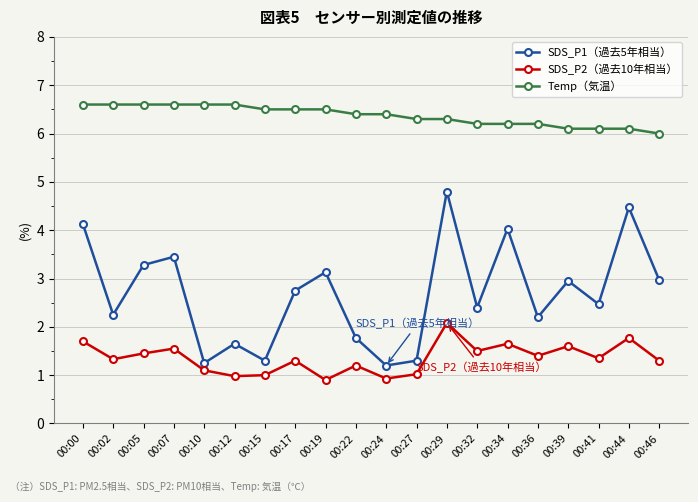

Which series has the widest spread of values?

SDS_P1（過去5年相当）